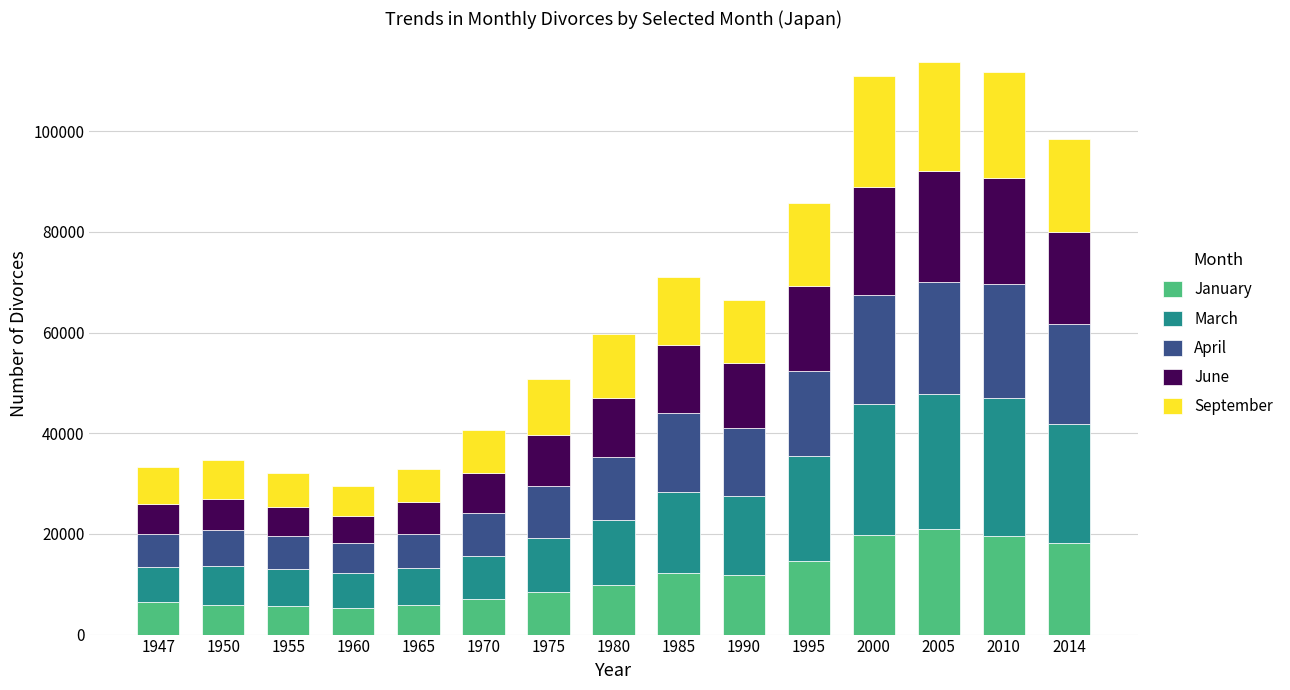

What is the total value across all series at 1980?

59715